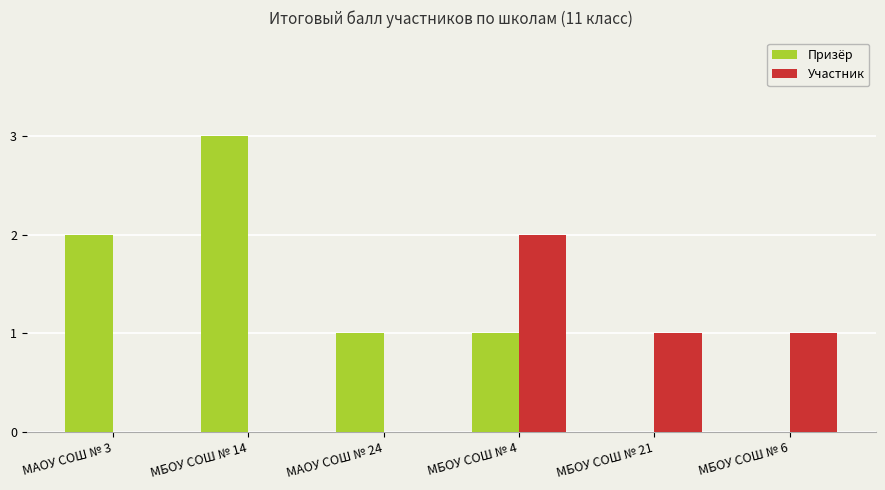

What is the average value of the Участник series?

1